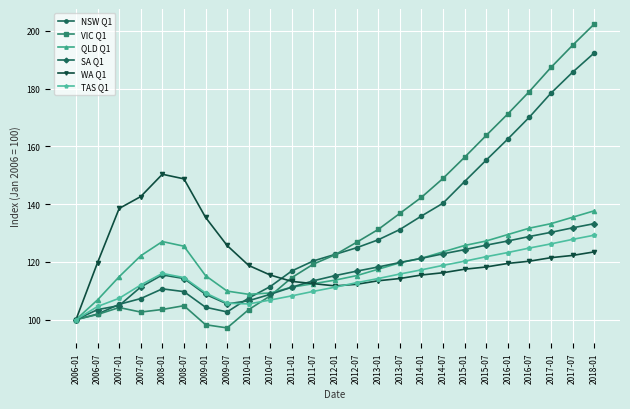

The WA Q1 series shows 48.1 at 2006-01. True or false?

False